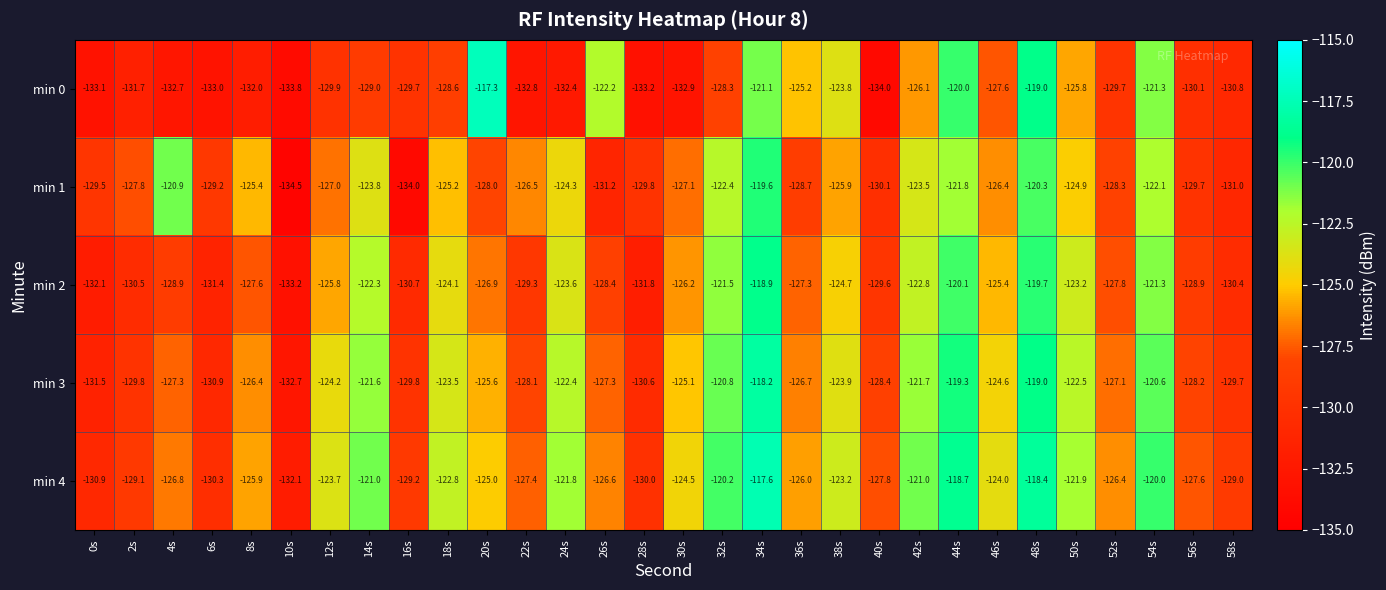

Rank the series by their maximum value, from highest to lowest.

min 0, min 4, min 3, min 2, min 1